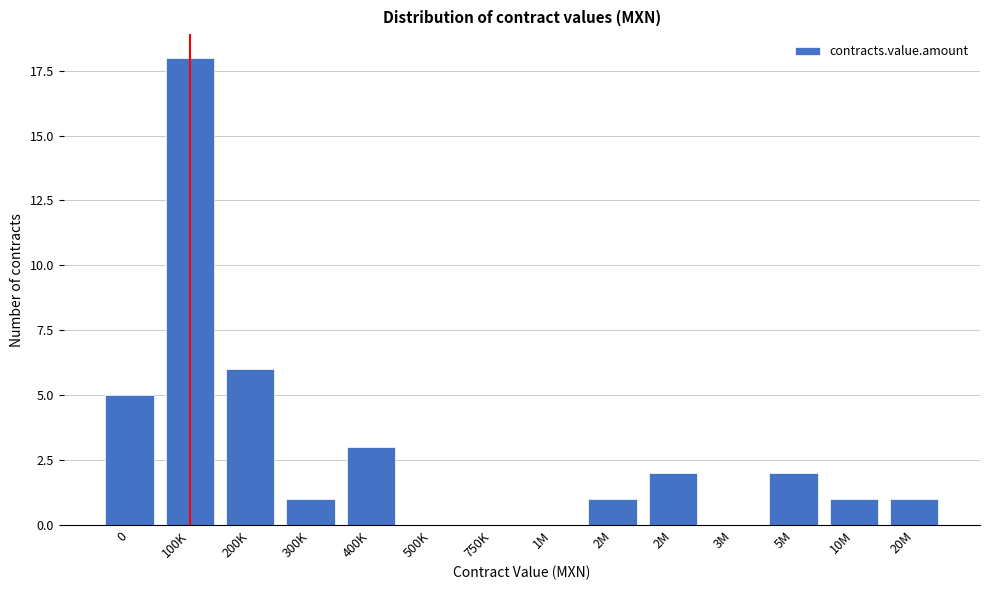

Count the number of data series in this chart.

1